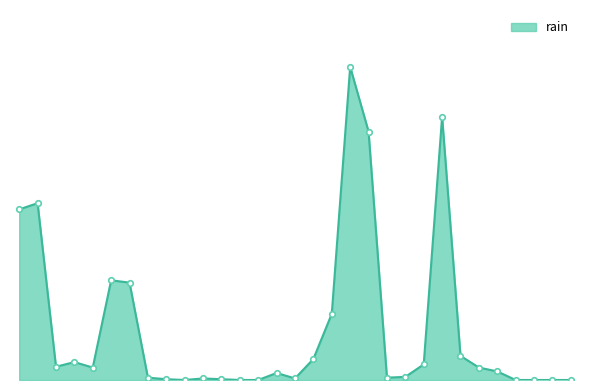

Does the chart display data point markers on the line(s)?

No